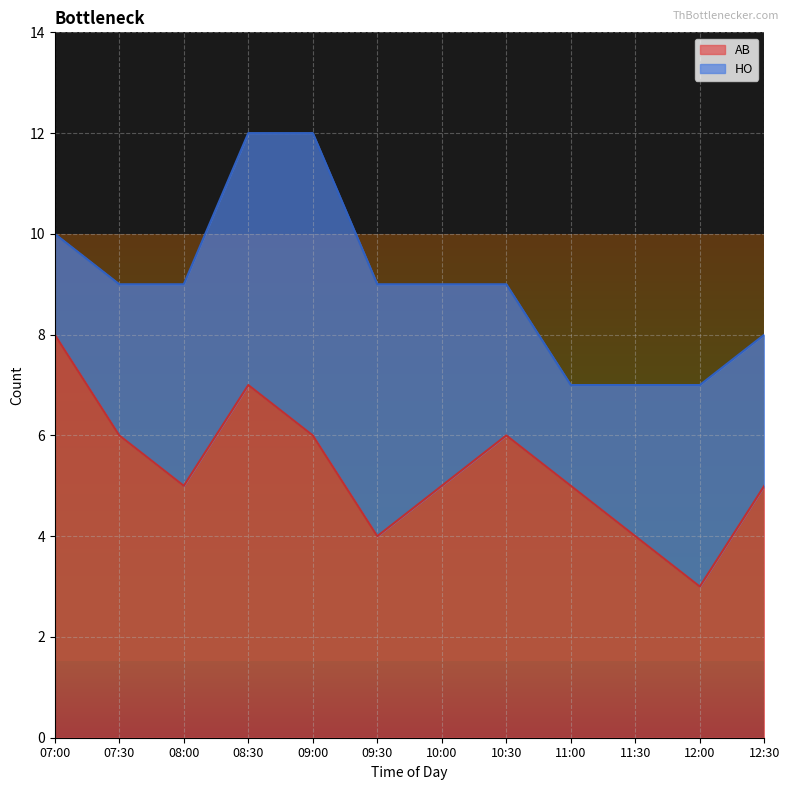

Where is the first local minimum?

08:00